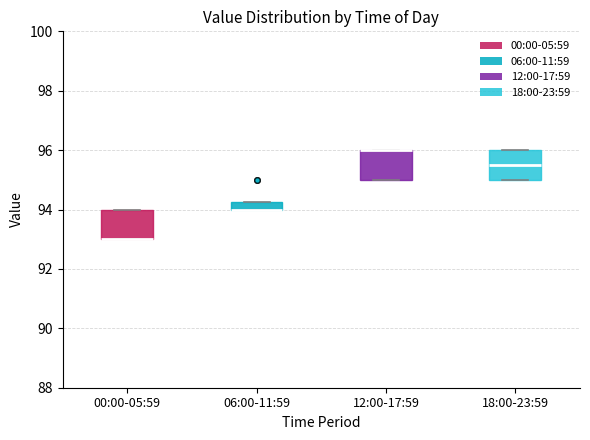

Where is the upper edge of the box for 00:00-05:59 on the y-axis? The values are not printed on the chart, so give them approximately, as read against the axis.

94.0